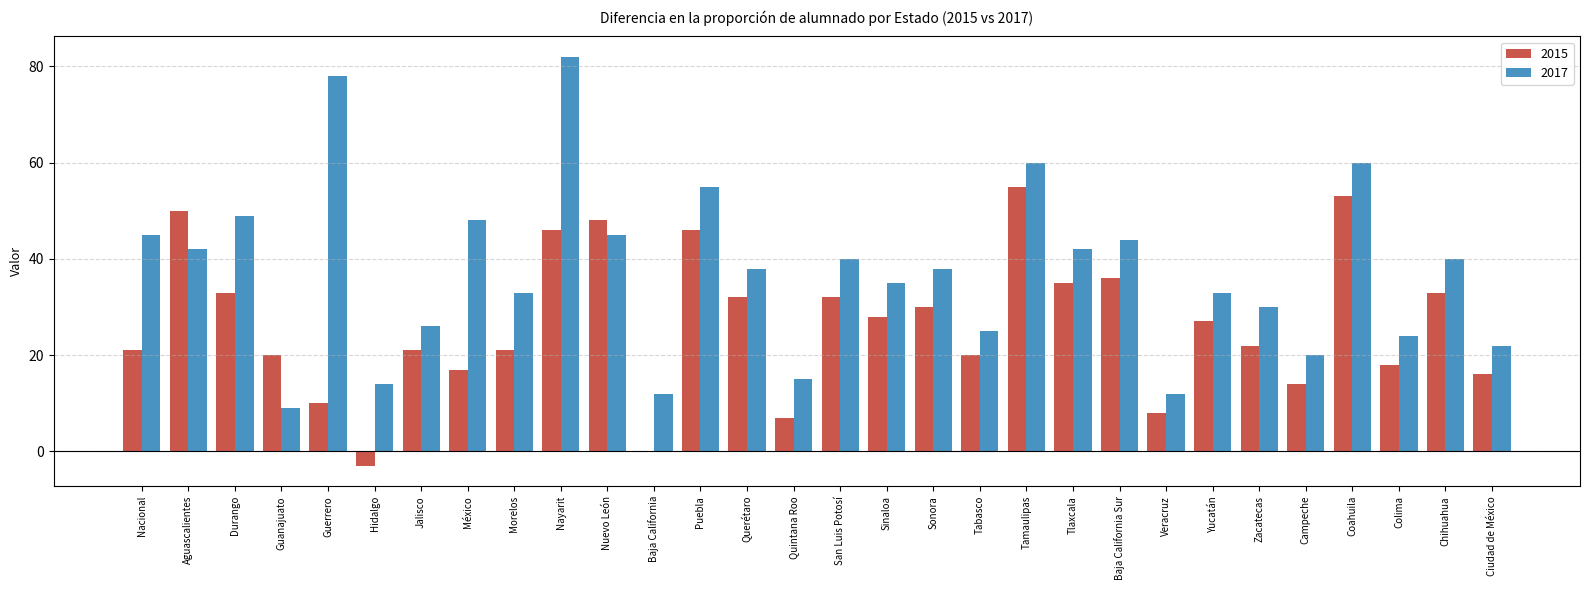

Is it true that 2017 equals 40 at Chihuahua?

True